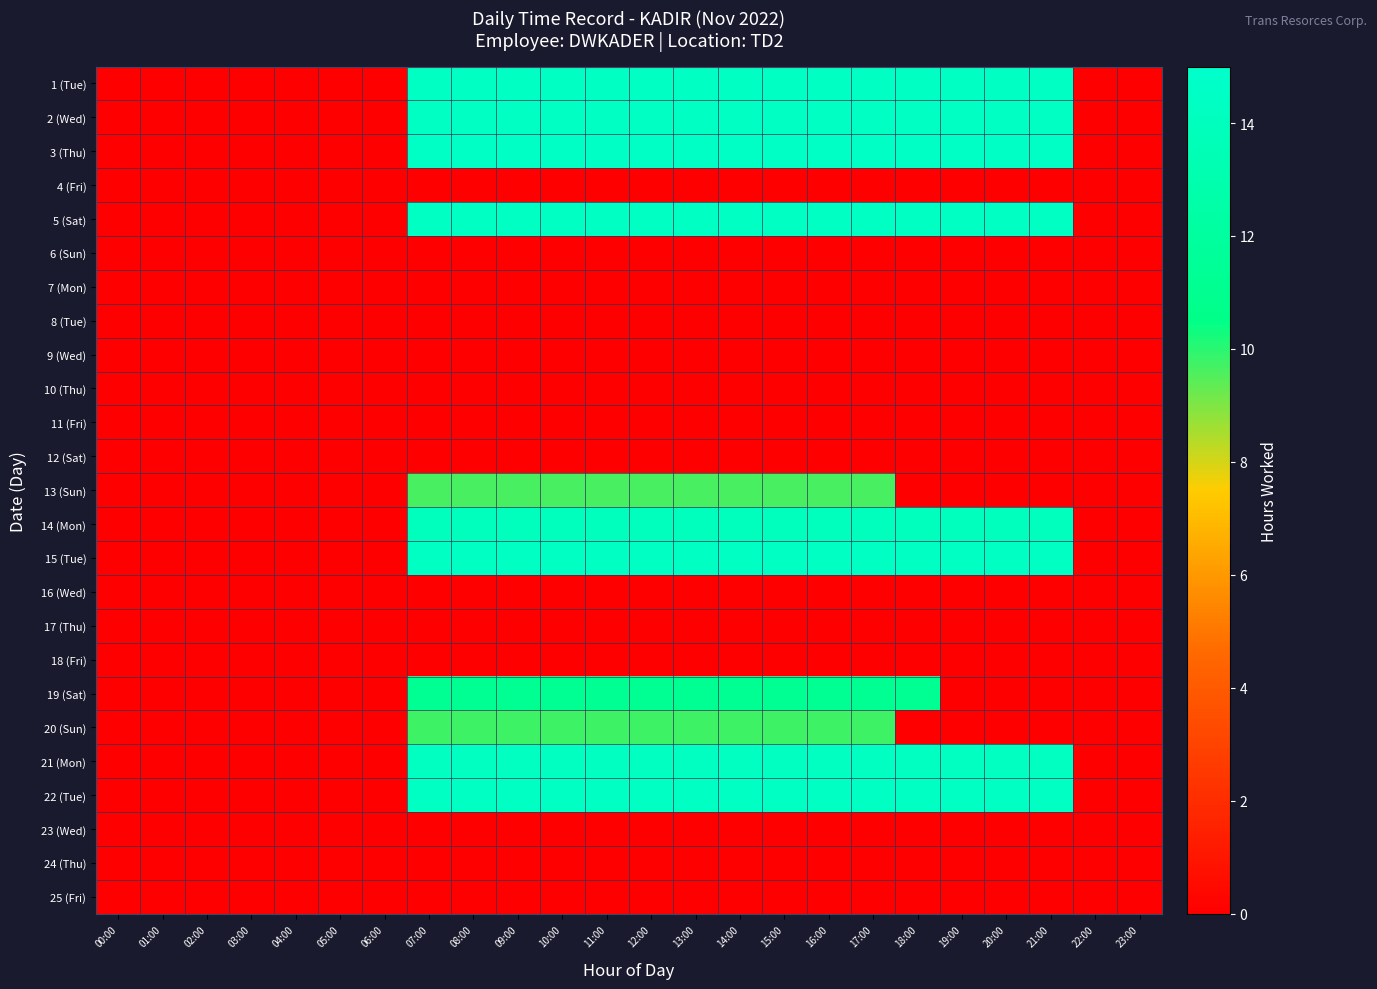

How many categories are shown in the chart?

24